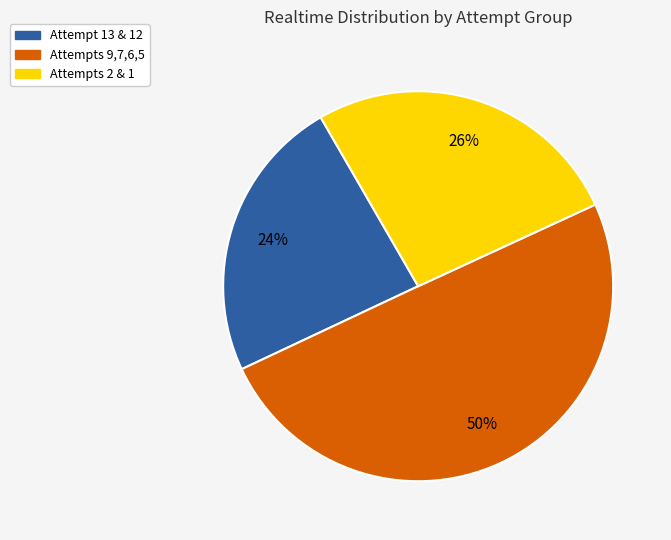

What percentage is the Attempt 13 & 12 slice, to the nearest percent?

24%